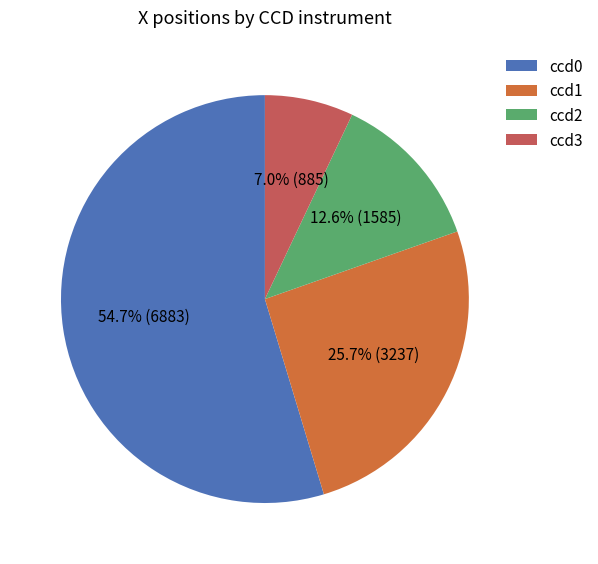

To the nearest percent, what is the average slice percentage?

25%